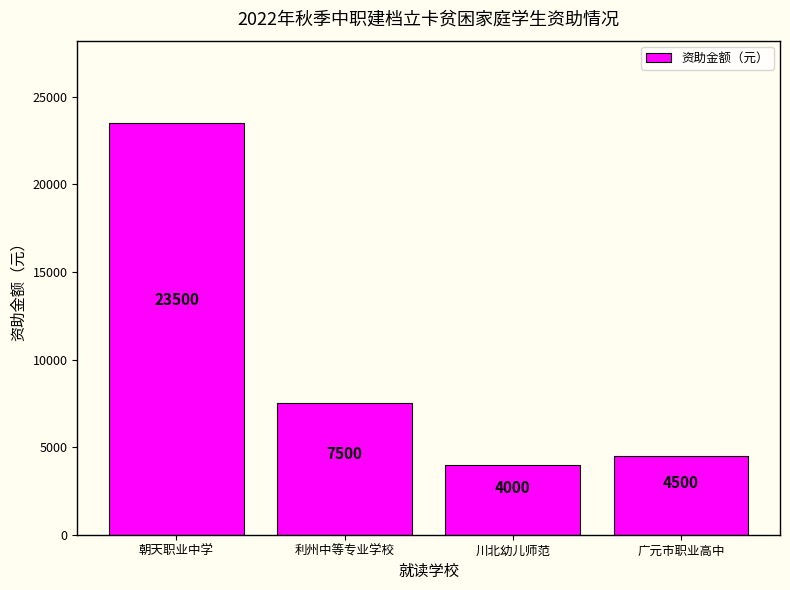

True or false: the data shows 6662 at 川北幼儿师范.

False